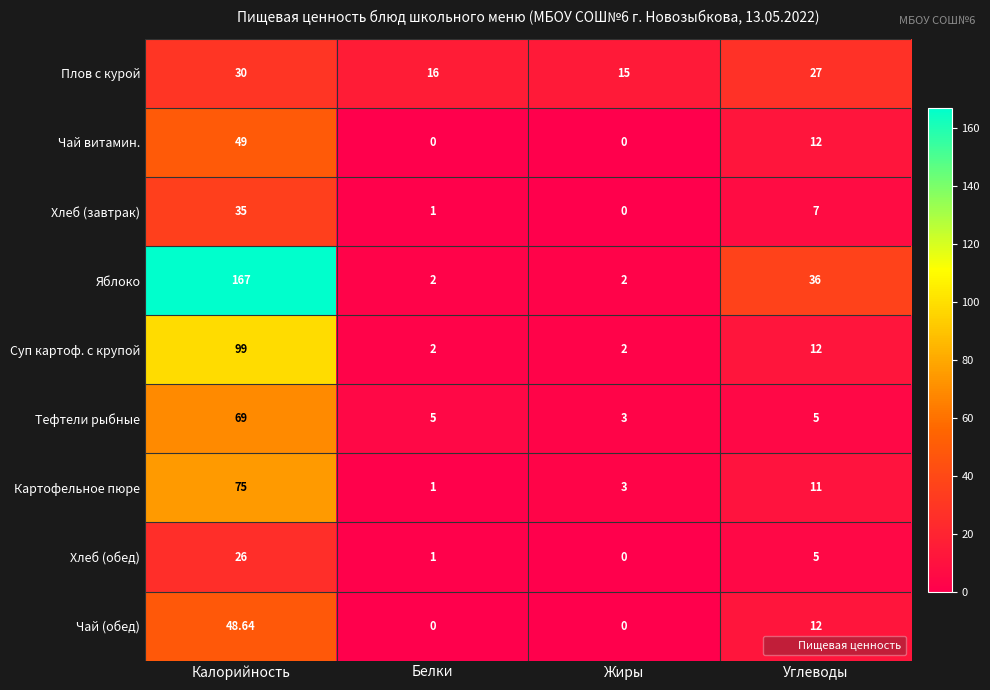

Which label corresponds to the largest value in the chart?

Калорийность